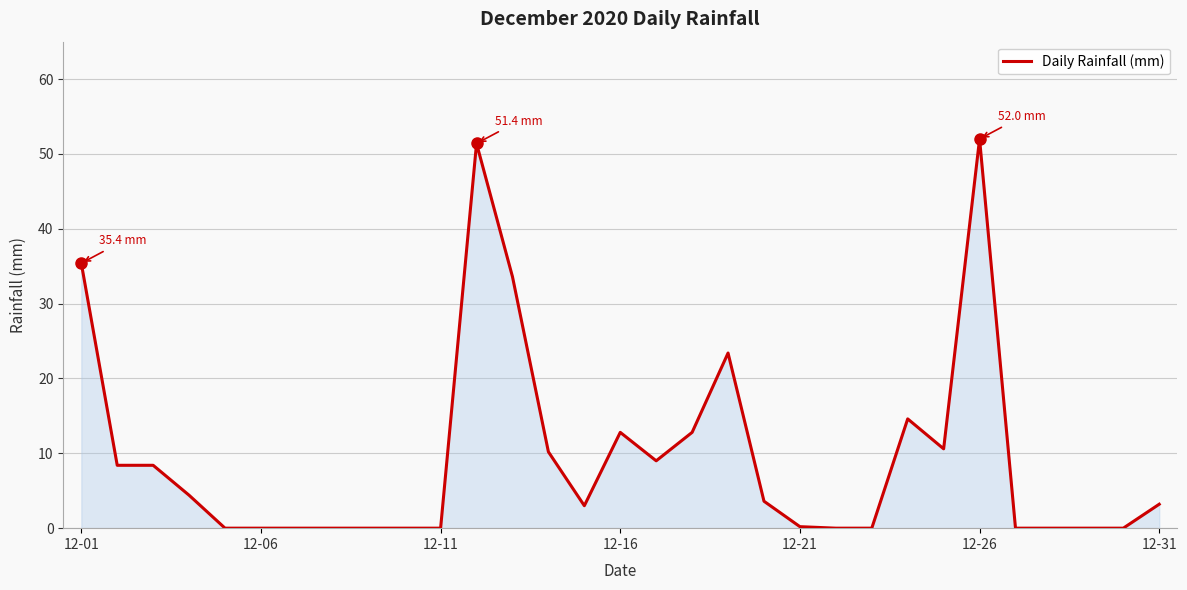

What is the difference between the maximum and second lowest values?

52.0